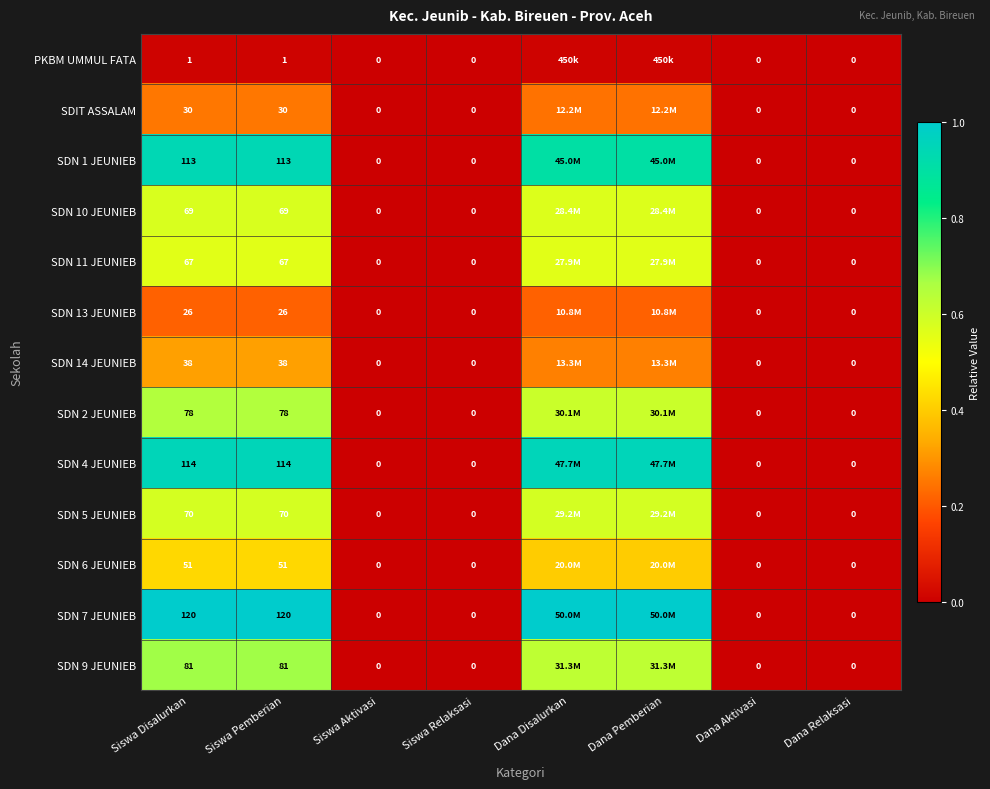

How many values in SDN 2 JEUNIEB are above zero?

4